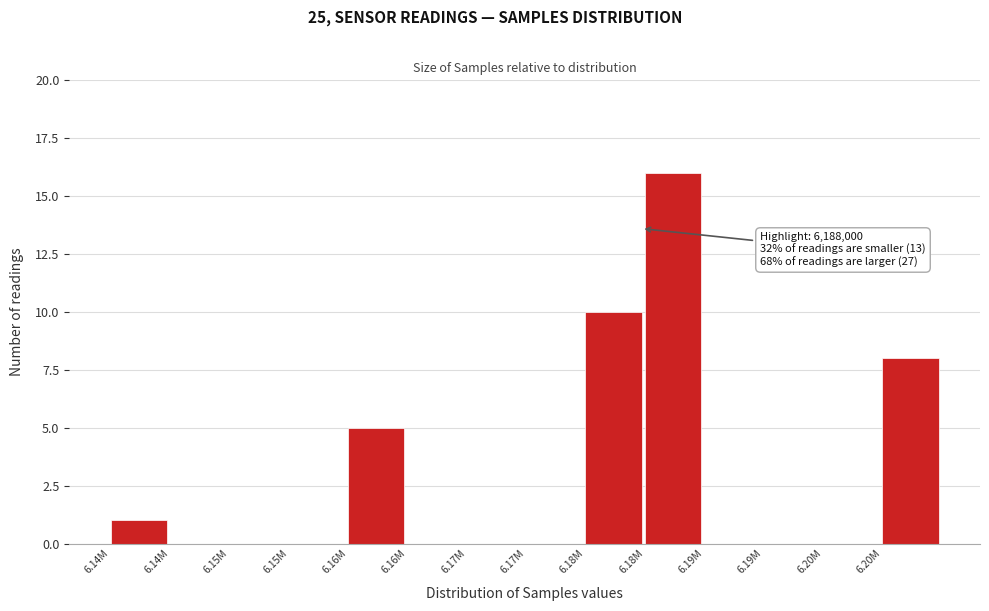

Count the number of categories in the chart.

14